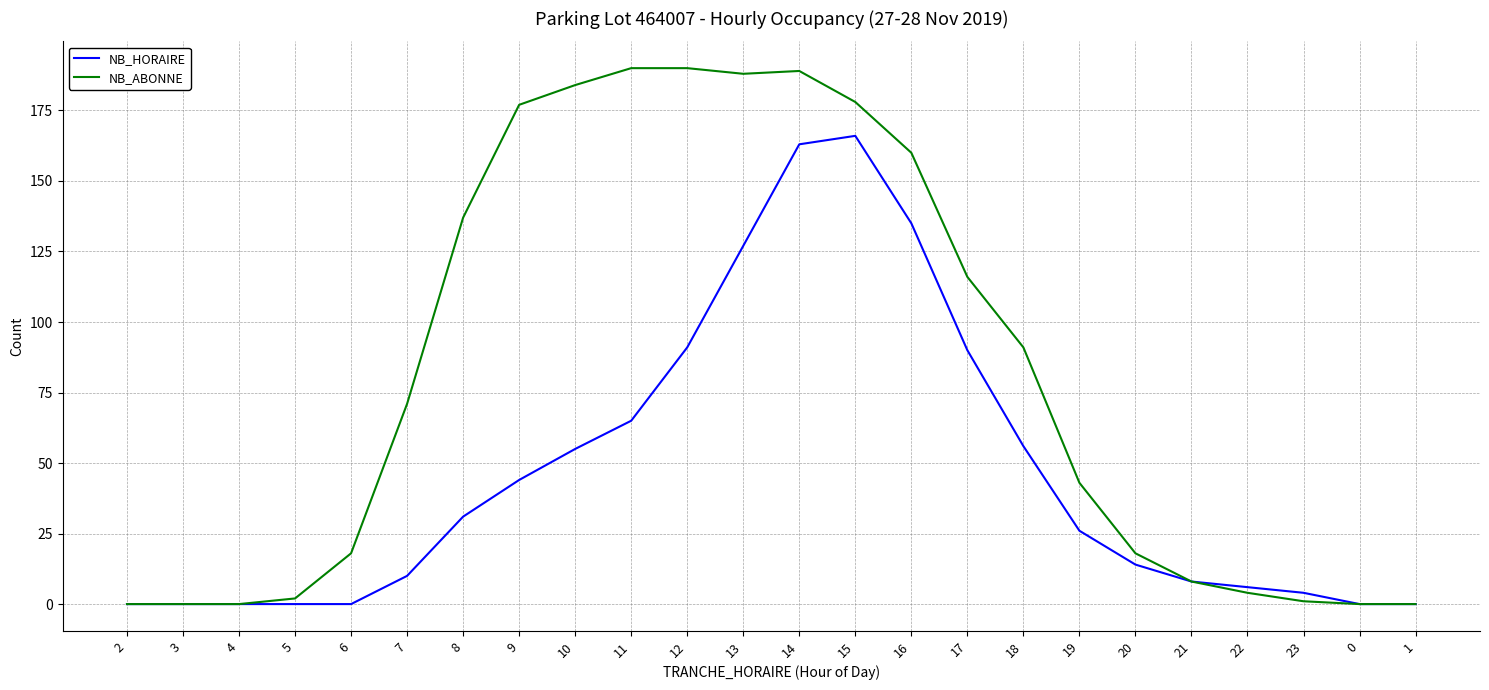

Which series has the largest range (max minus min)?

NB_ABONNE